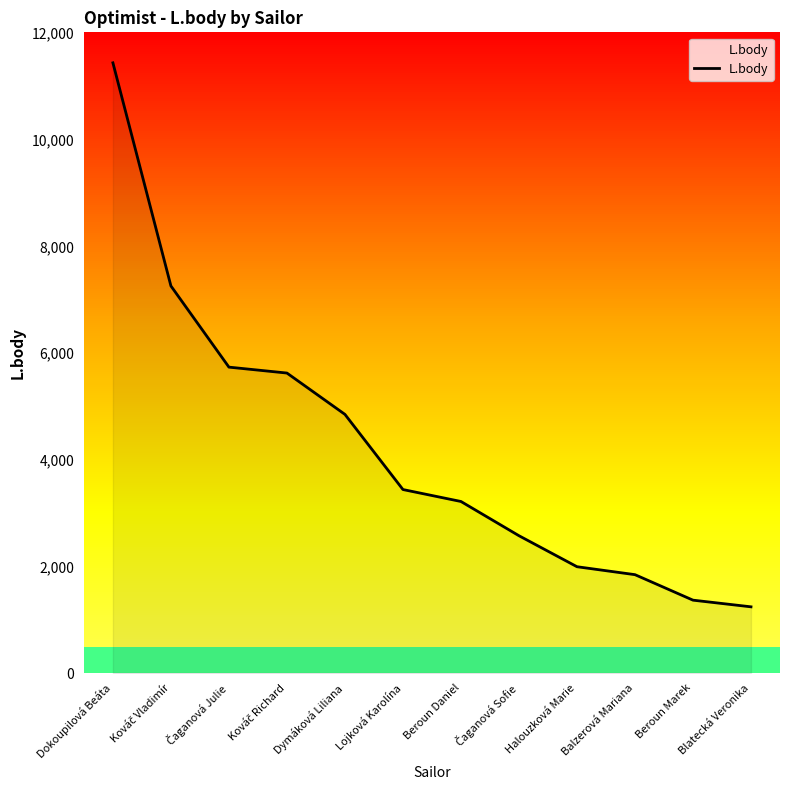

Which category has the lowest value across all series?

Blatecká Veronika